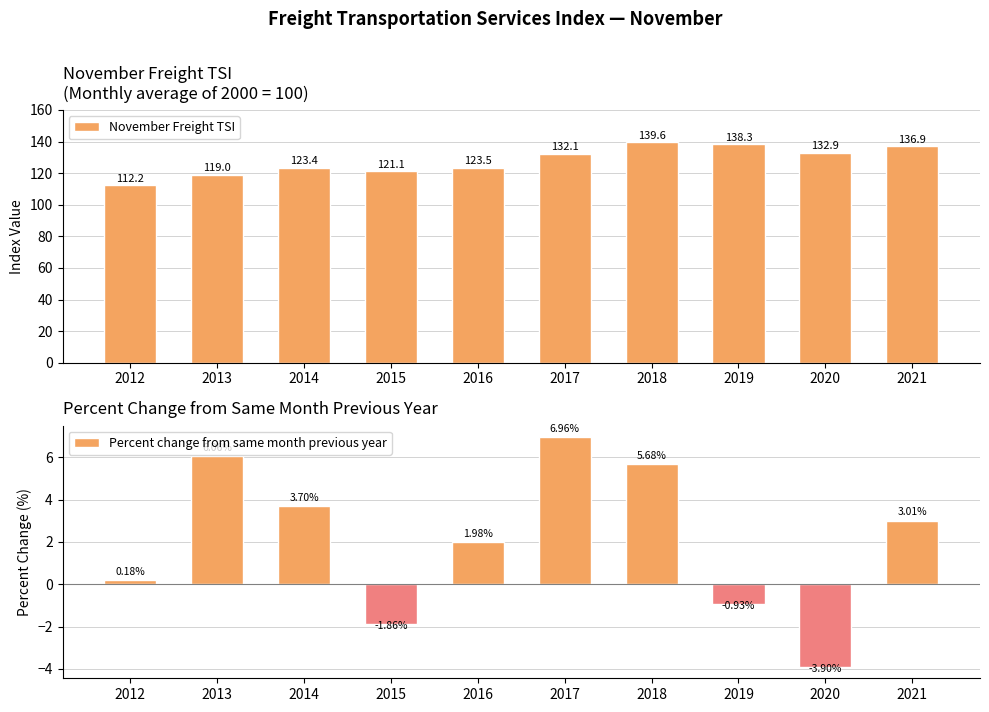

At which category is the sum across all series the highest?

2018